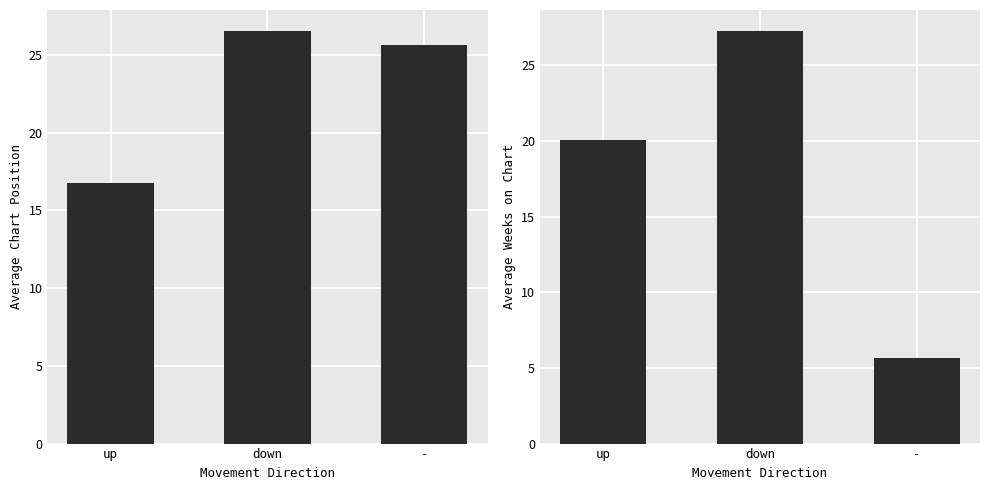

At how many categories does at least one series exceed 18?

3